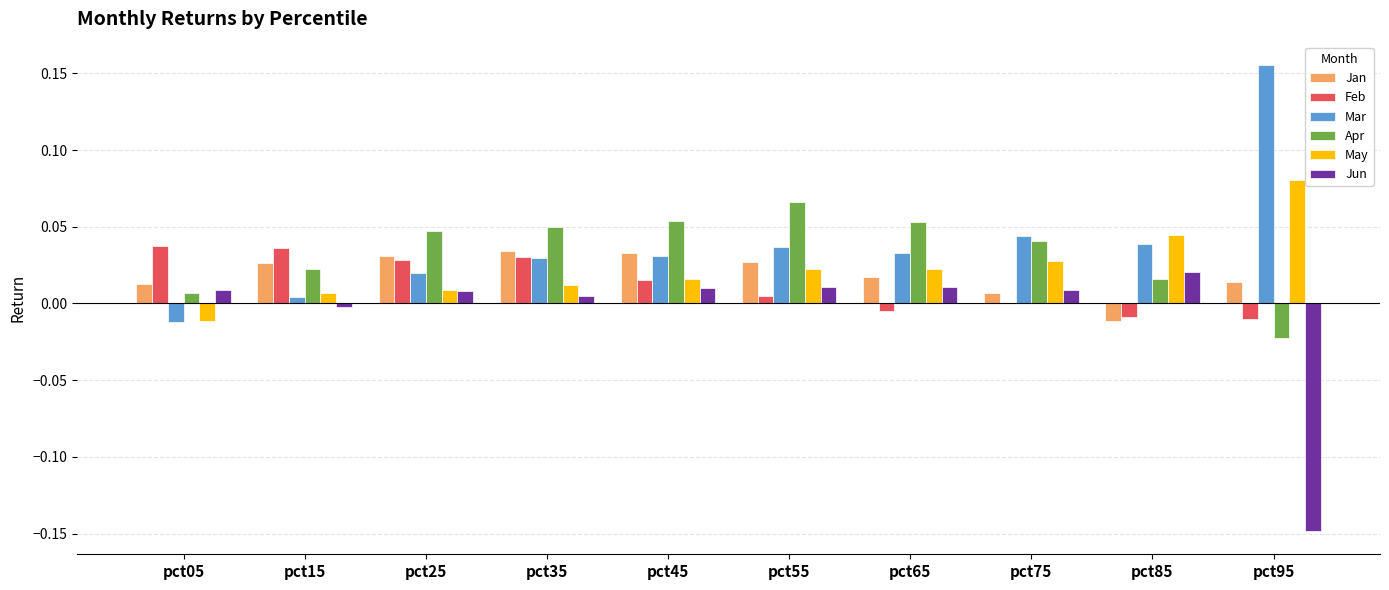

Which series changed the most between pct55 and pct95?

Jun